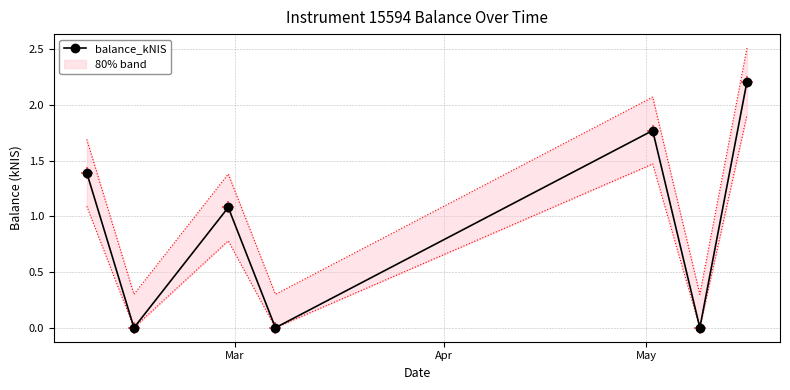

What is the highest value of the balance_kNIS series?

2.2